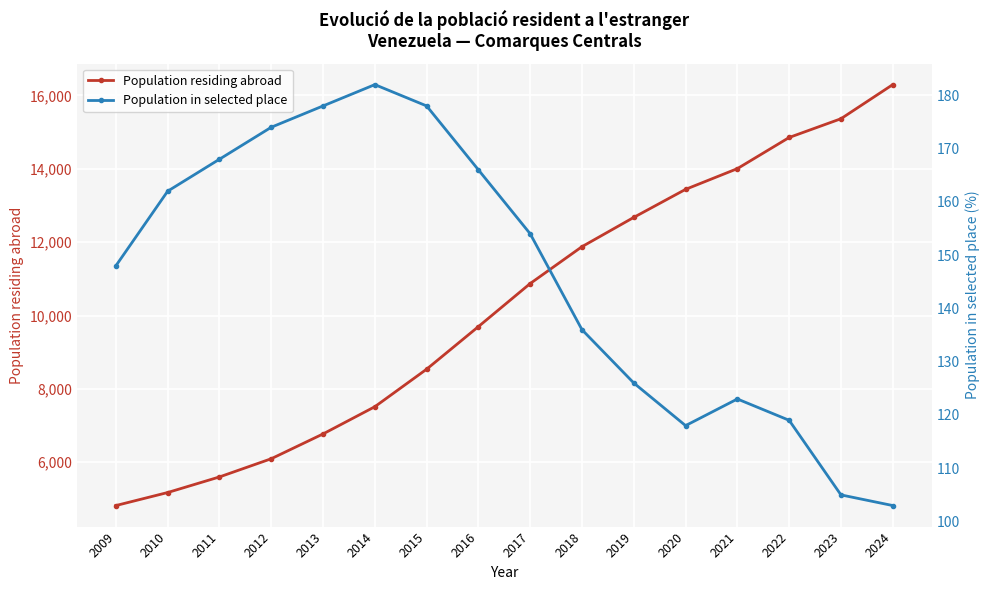

What is the greatest value displayed?

16294